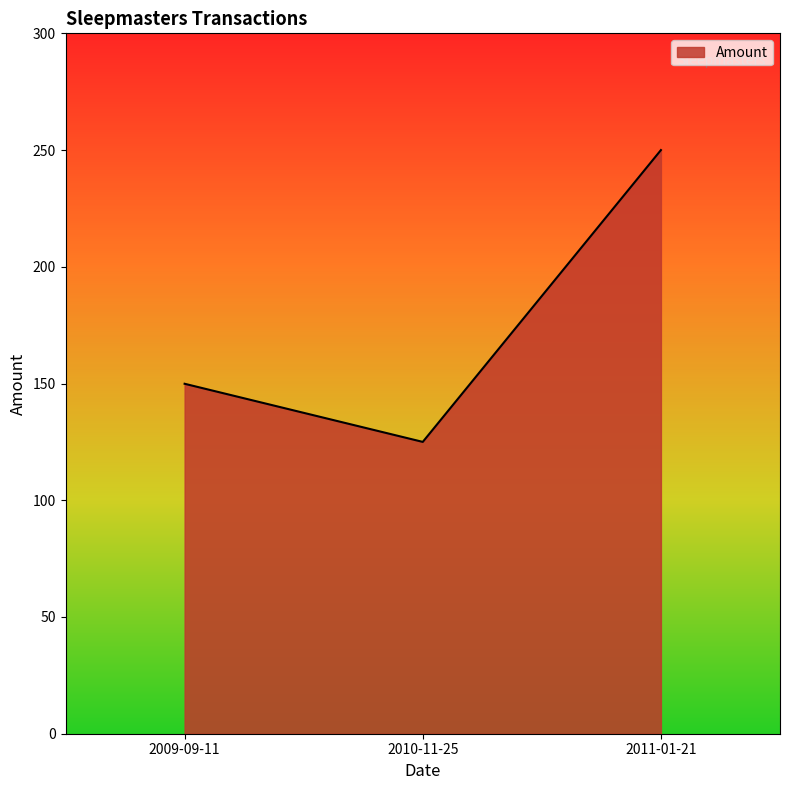

What is the change in value from 2010-11-25 to 2011-01-21?

+125.0